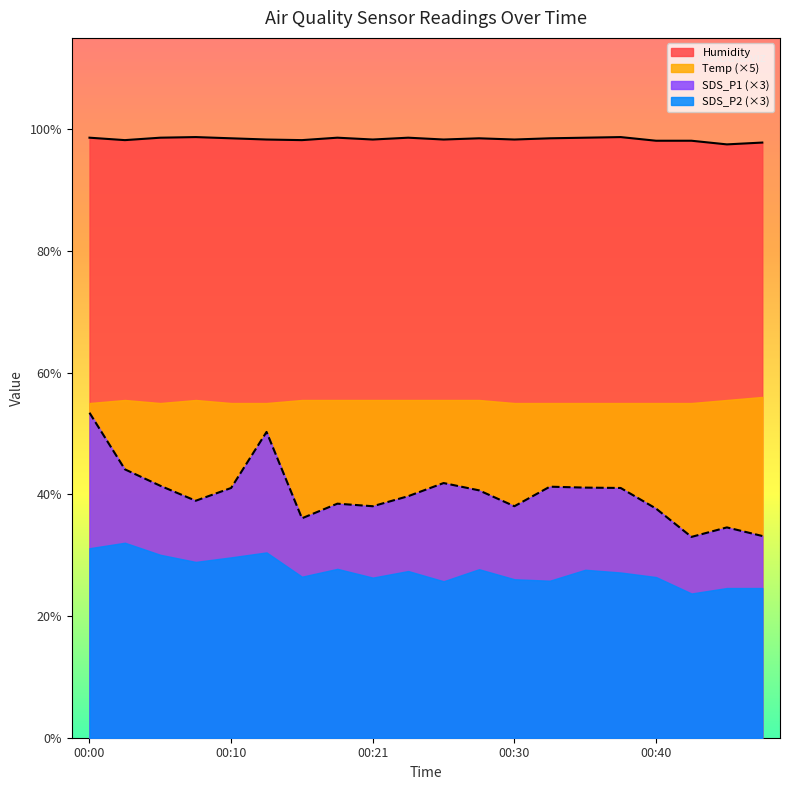

How many lines are shown in the chart?

4